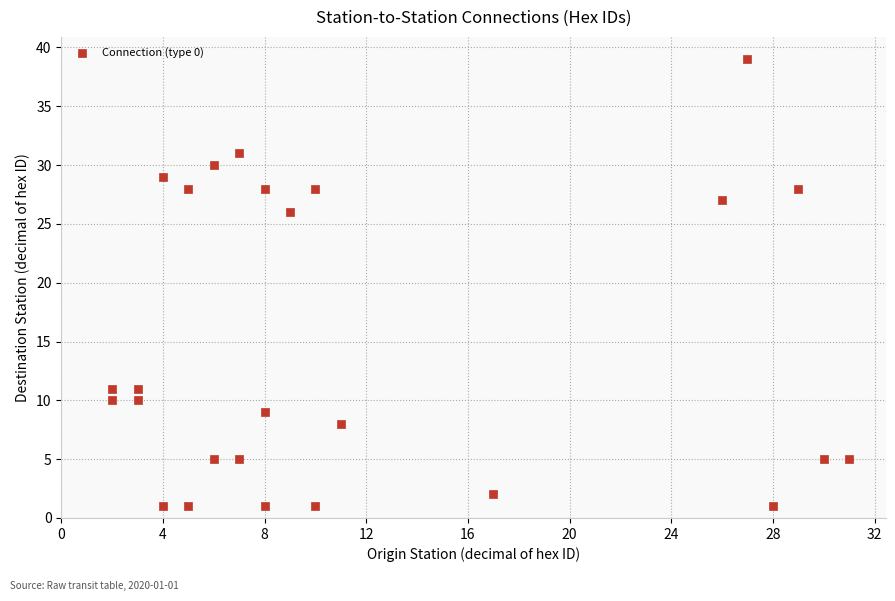

What Y value in the scatter plot is closest to 20?

26